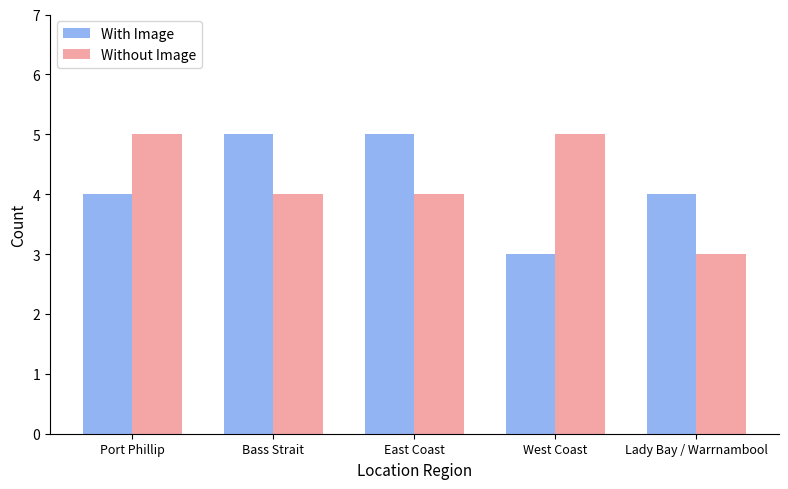

What is the label of the 3rd bar from the right?

East Coast